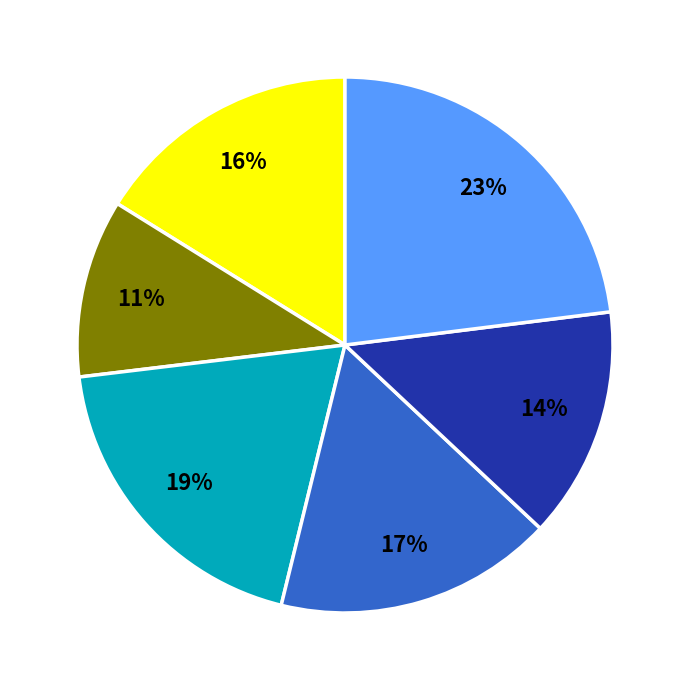

Is there a majority slice in this chart?

No